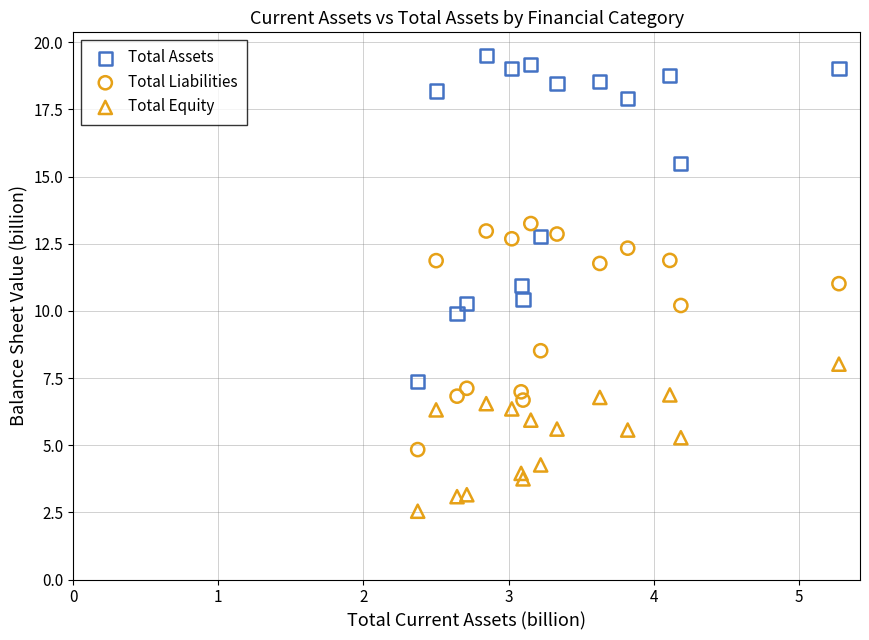

Which series reaches the minimum Y coordinate?

Total Equity